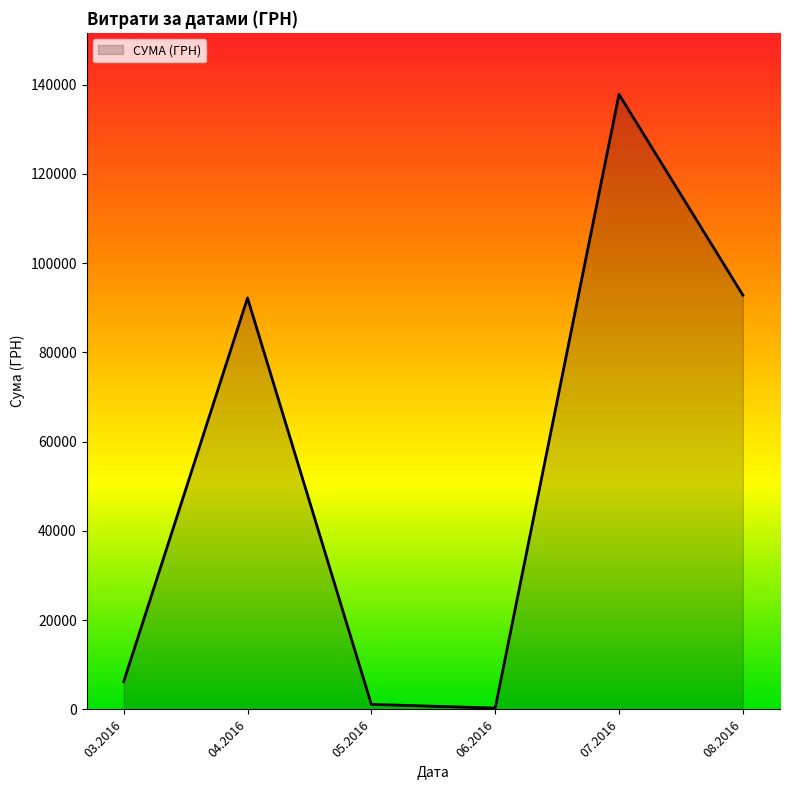

What is the average value?

55094.1